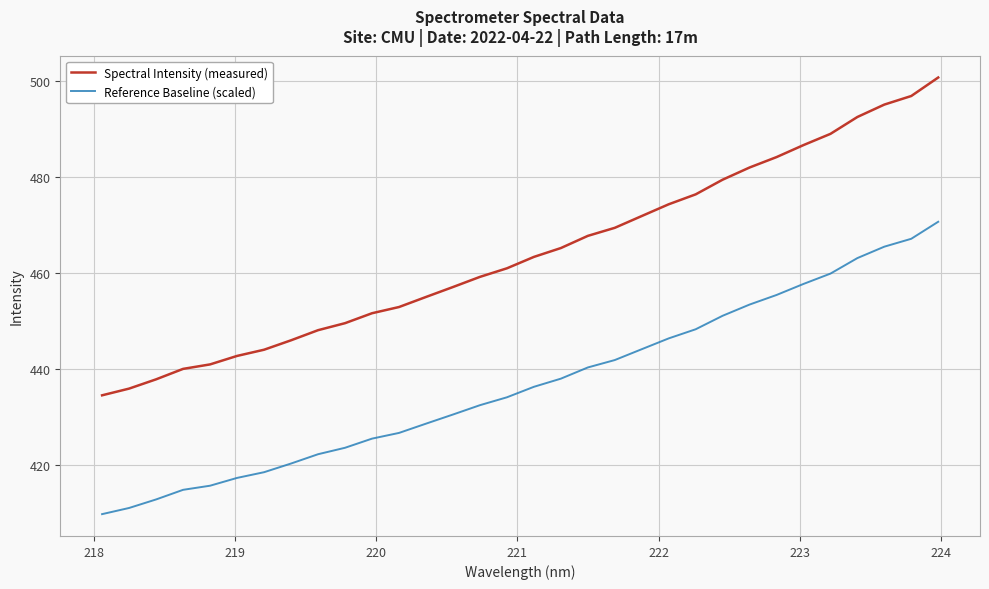

List the series in order of their overall mean, highest first.

Spectral Intensity (measured), Reference Baseline (scaled)